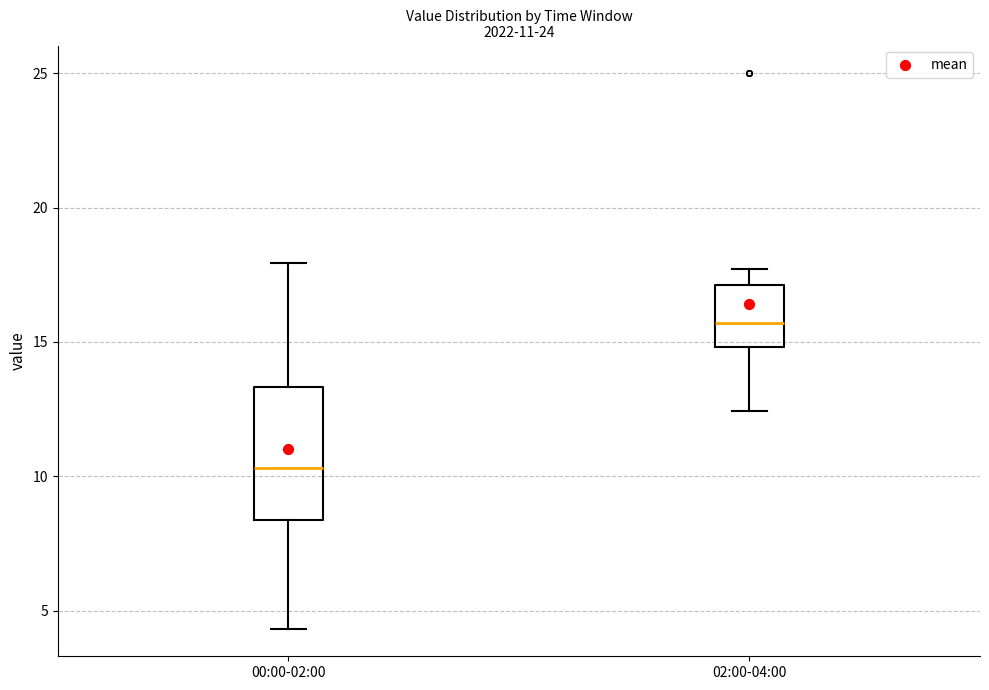

Comparing the boxes themselves (not the whiskers), which one is the tallest?

00:00-02:00